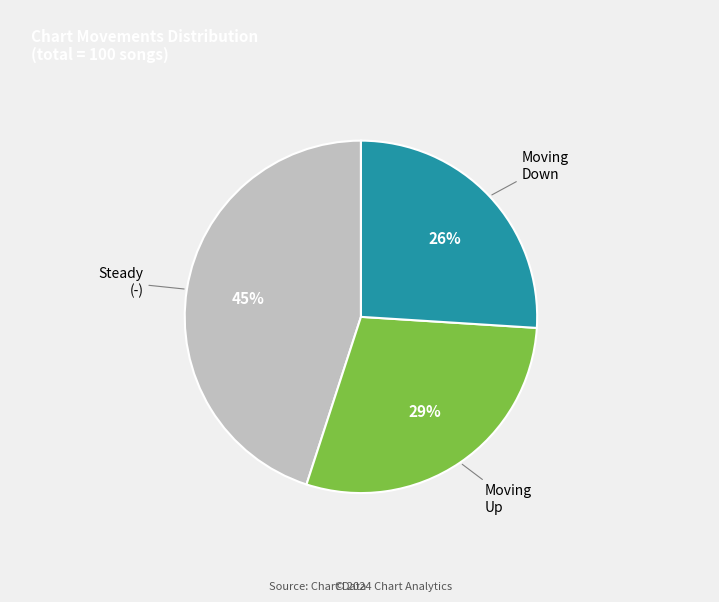

Is there a majority slice in this chart?

No